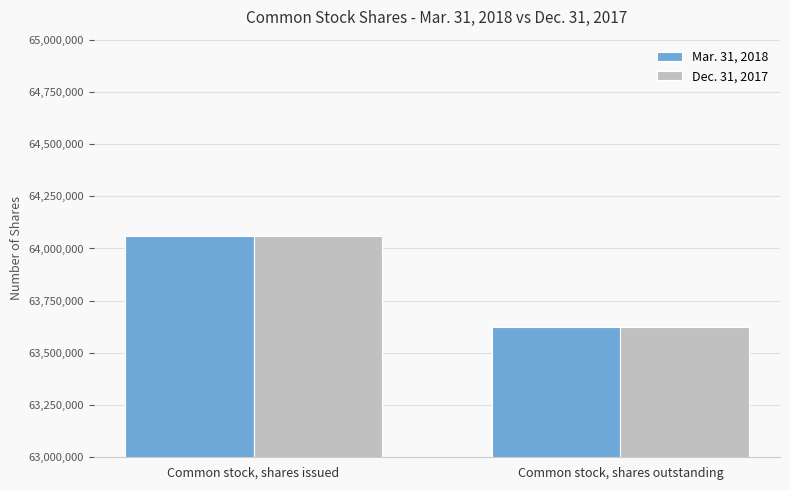

Which label corresponds to the largest value in the chart?

Common stock, shares issued